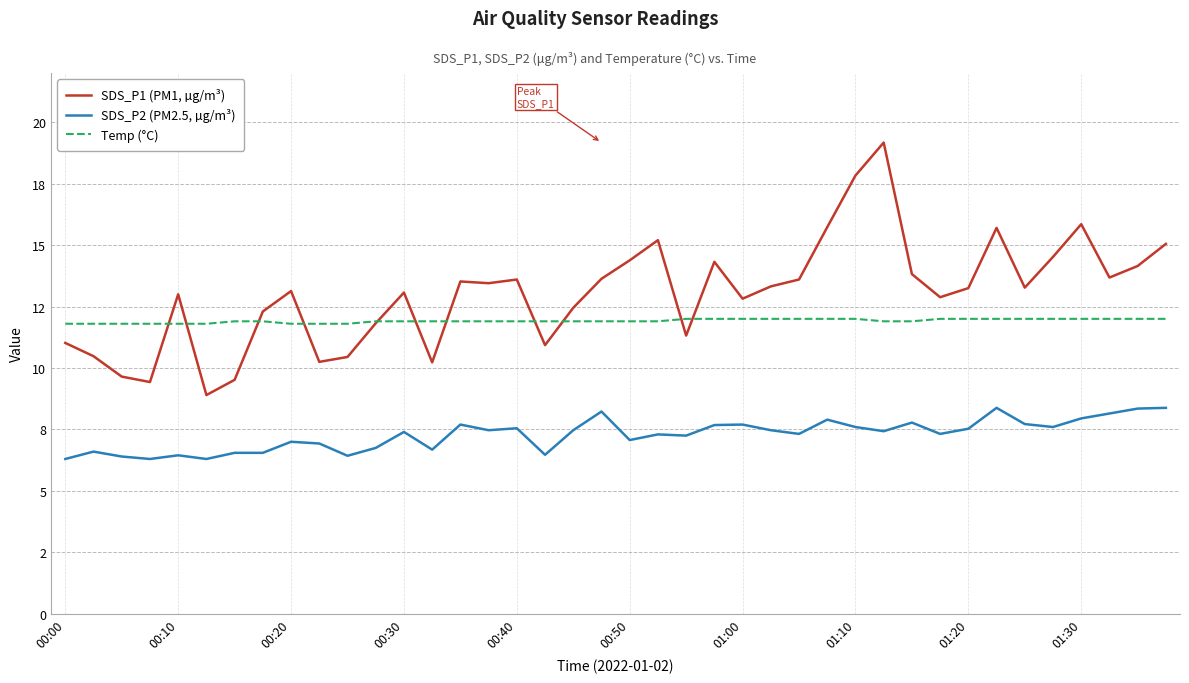

What are all the series names shown in the legend?

SDS_P1 (PM1, µg/m³), SDS_P2 (PM2.5, µg/m³), Temp (°C)